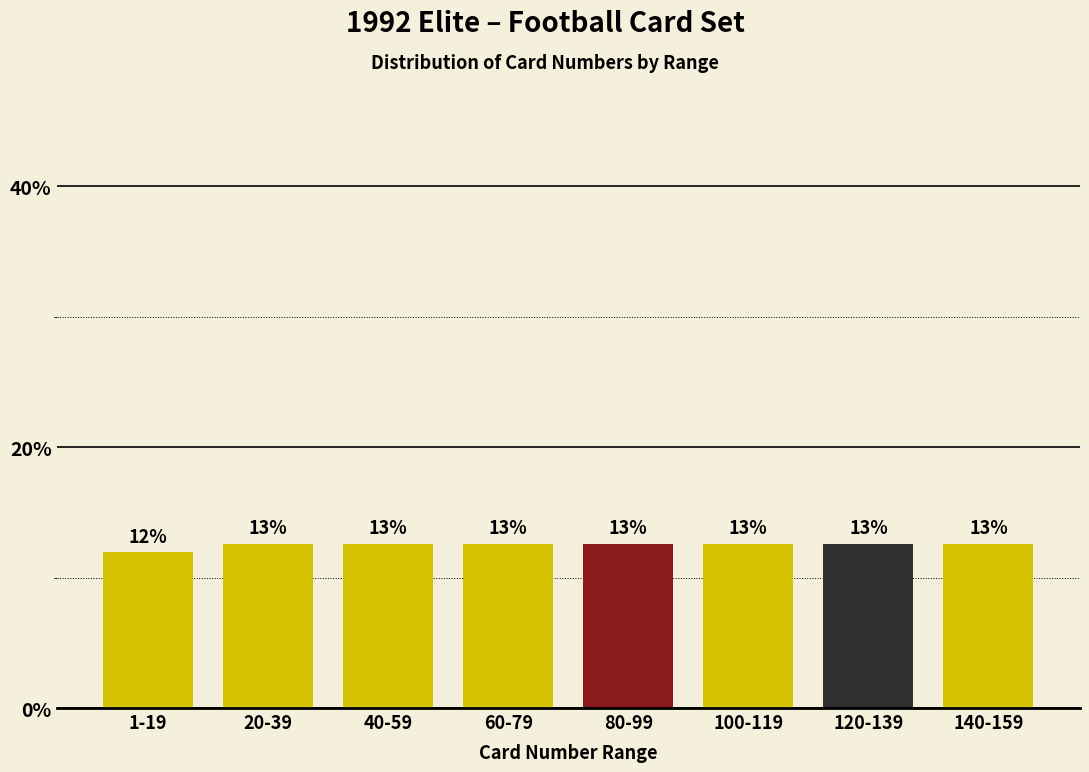

How many bars are there in total?

8